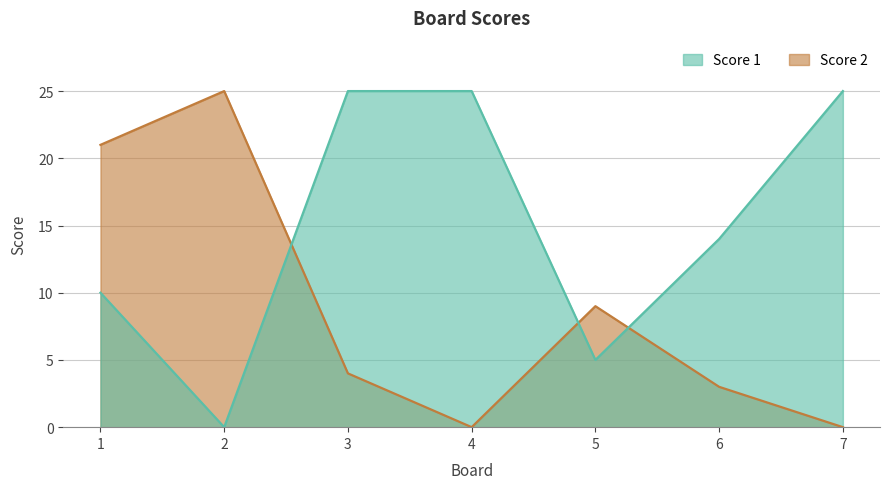

Where does the Score 1 series first go above 14?

3